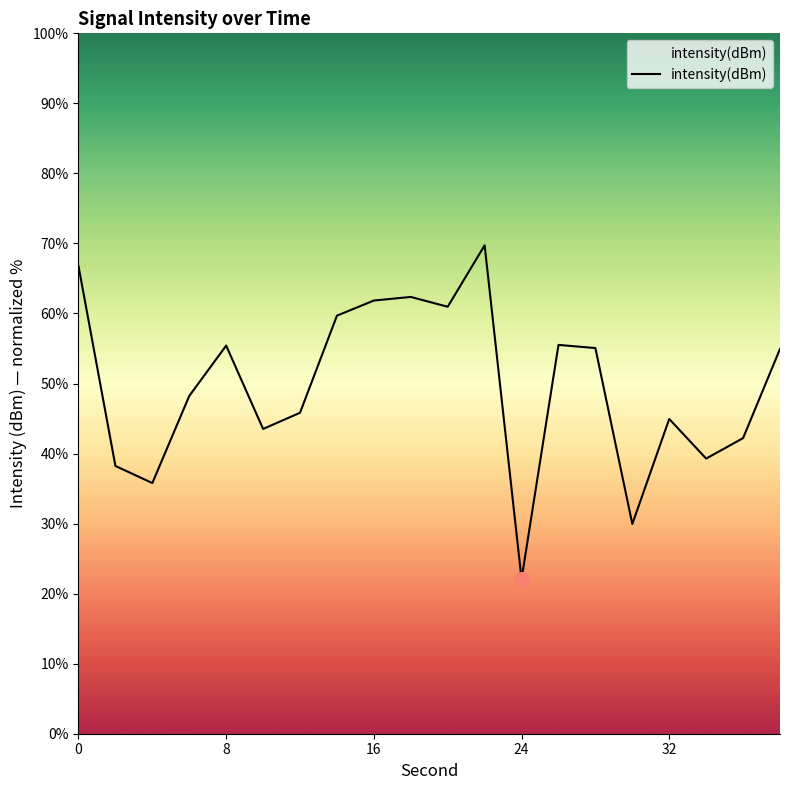

What is the difference between the maximum and minimum values?

47.7